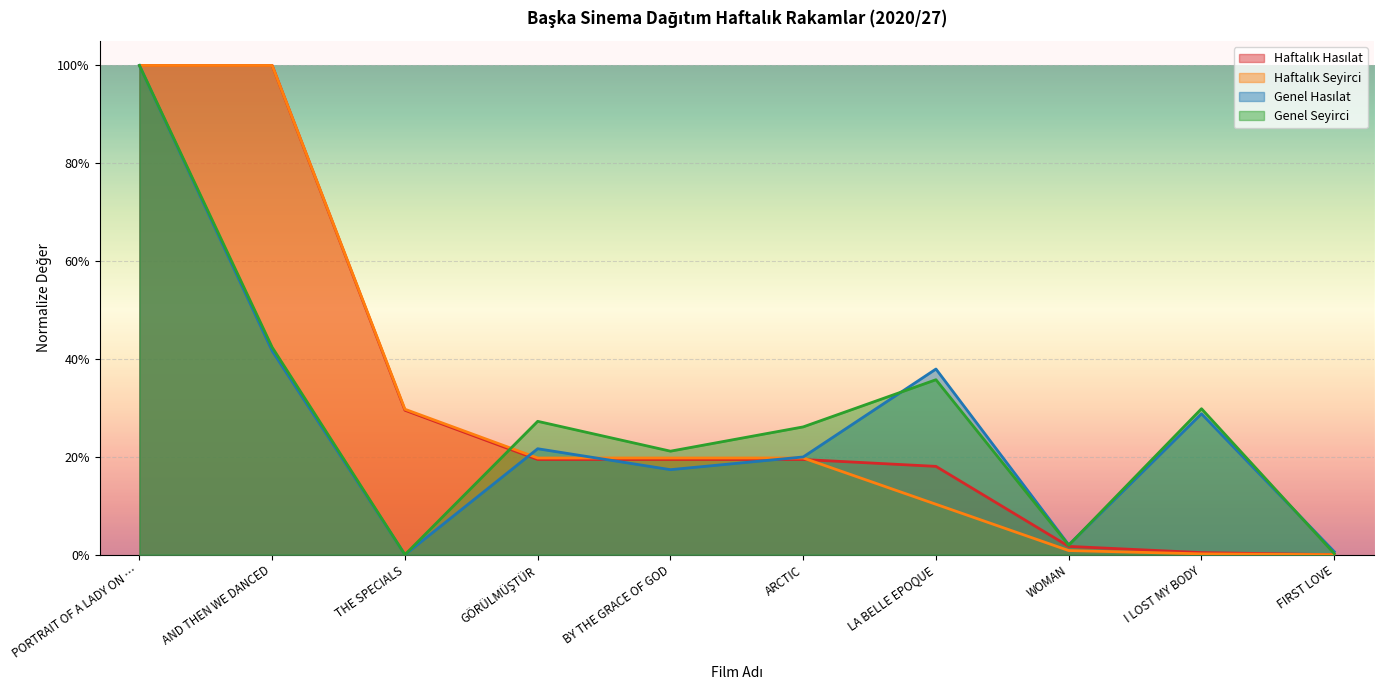

After their last crossing, which series has the higher values: Haftalık Seyirci or Genel Hasılat?

Genel Hasılat